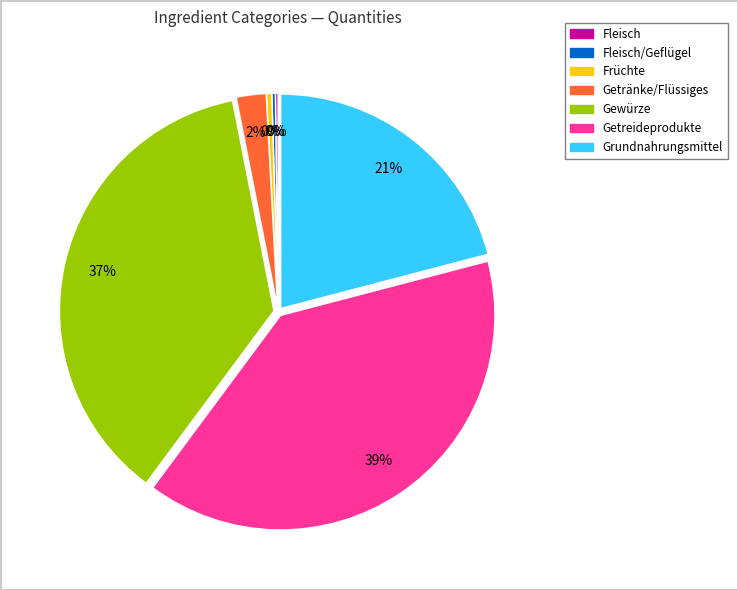

Is there a majority slice in this chart?

No